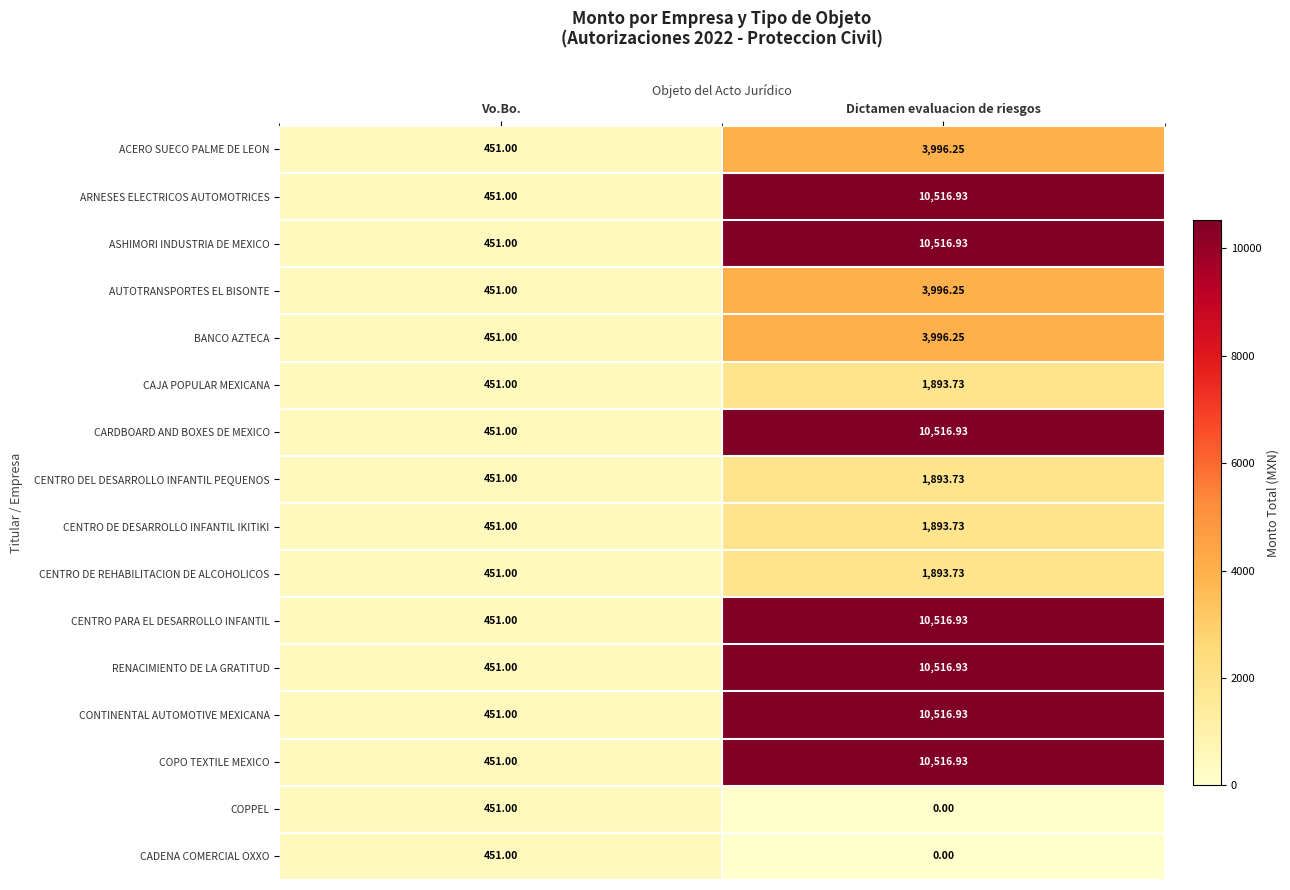

What is the difference between the highest and lowest values at Dictamen evaluacion de riesgos?

10516.9